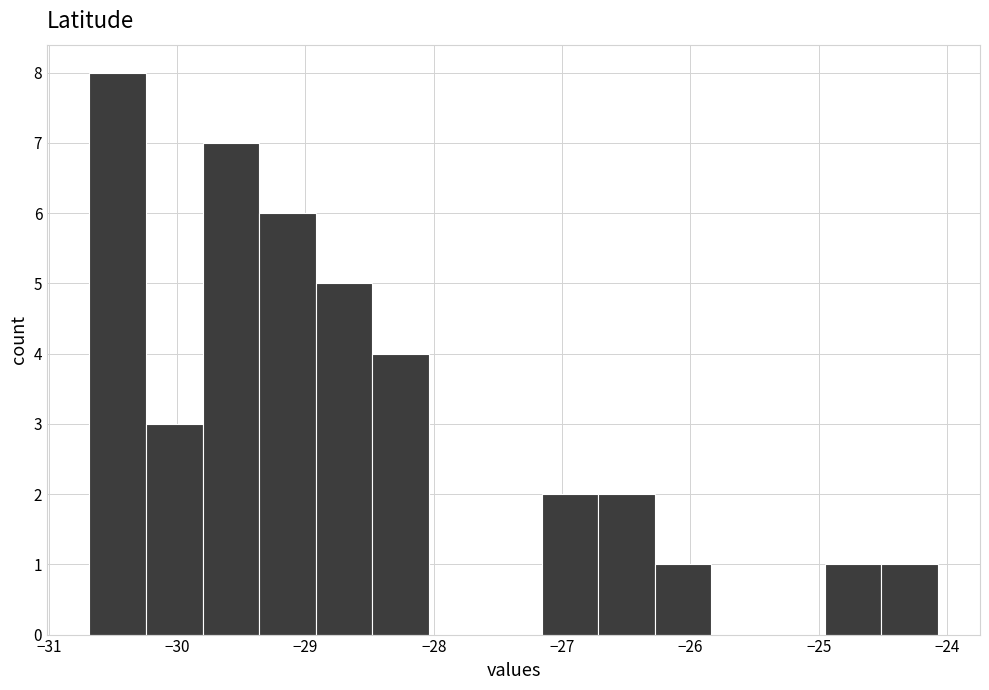

How tall is the bar that spans -29.8 to -29.4 on the x-axis? Neither the bar edges nor the heights are printed on the chart, so give them approximately, as read against the axes.

7